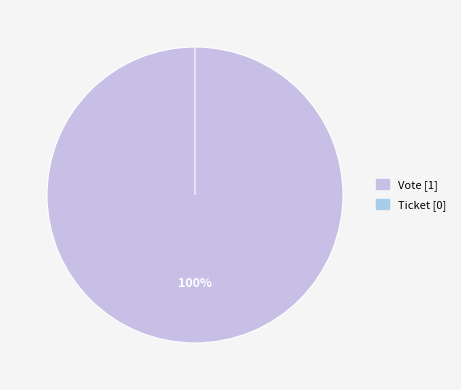

Which category has the biggest portion of the pie?

Vote